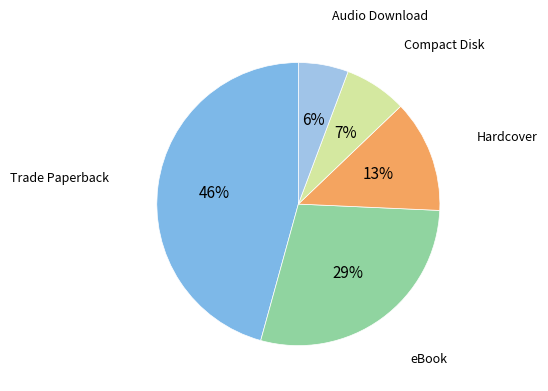

Which slice is the smallest?

Audio Download